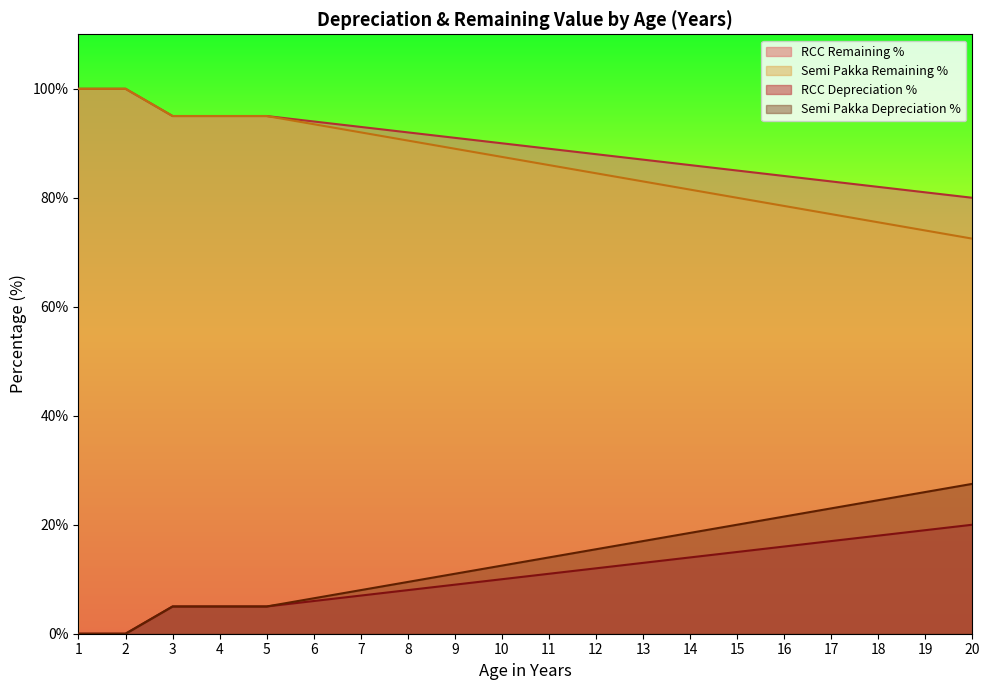

True or false: Semi Pakka Depreciation % and RCC Depreciation % intersect in this chart.

False